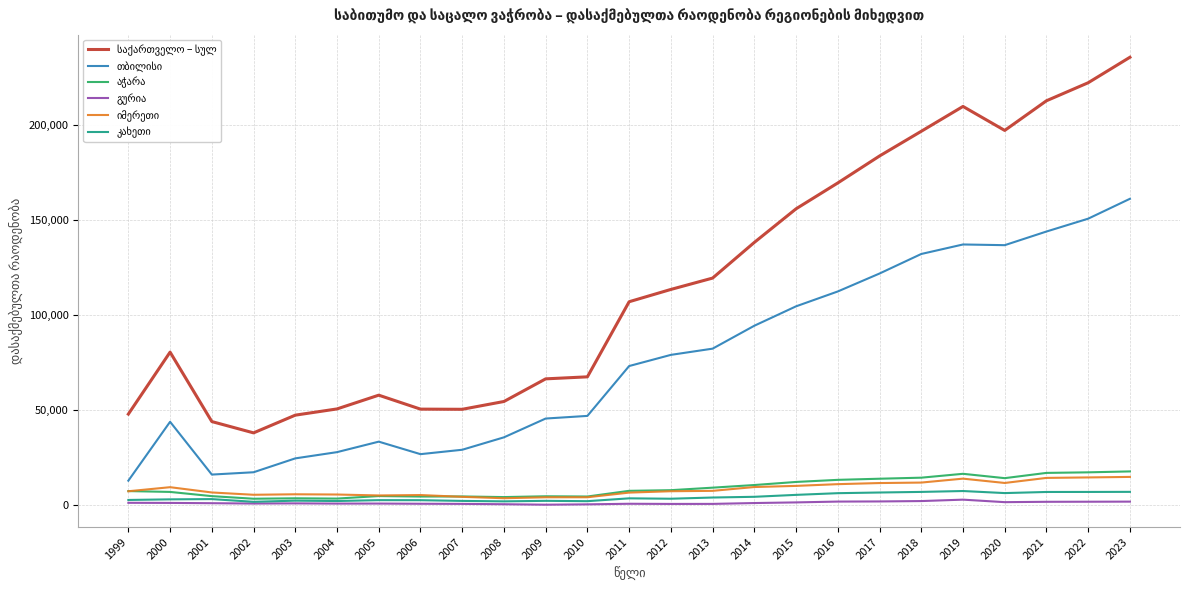

Does the chart have visible grid lines?

Yes